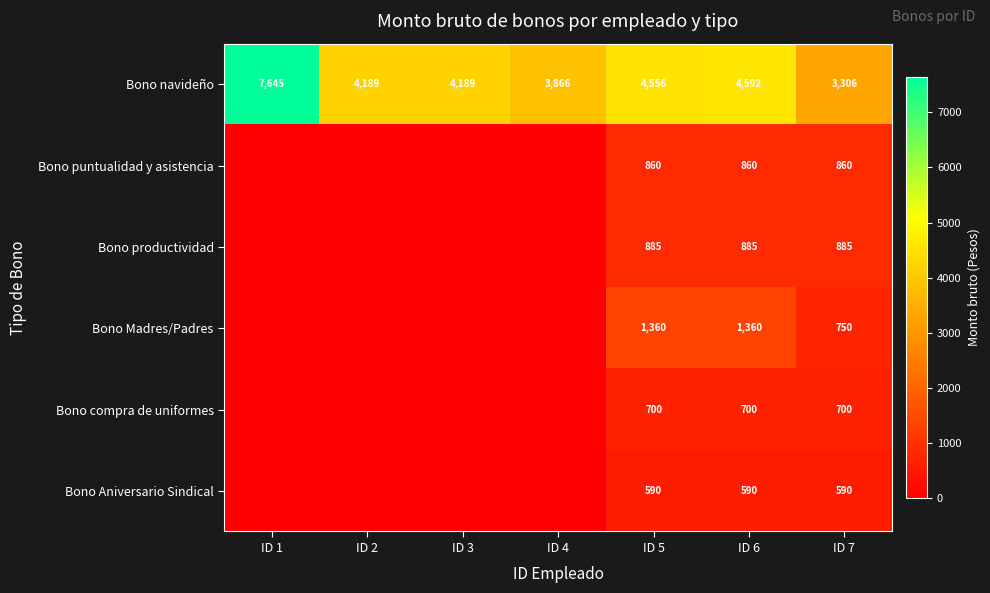

At which category does the chart reach its peak across all series?

ID 1